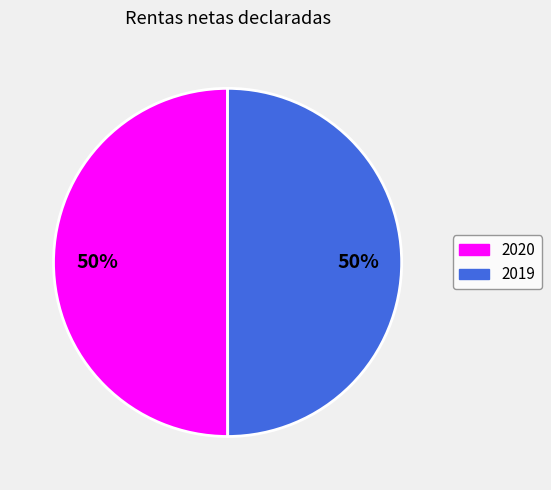

What percentage is the 2020 slice, to the nearest percent?

50%